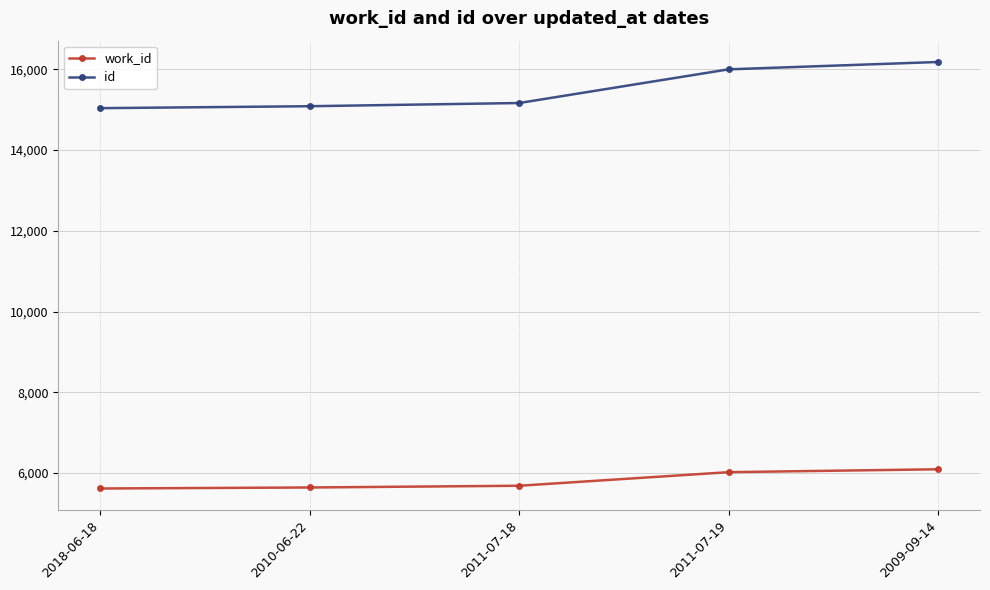

Is the value of id at 2011-07-18 greater than the value of work_id at 2010-06-22?

Yes